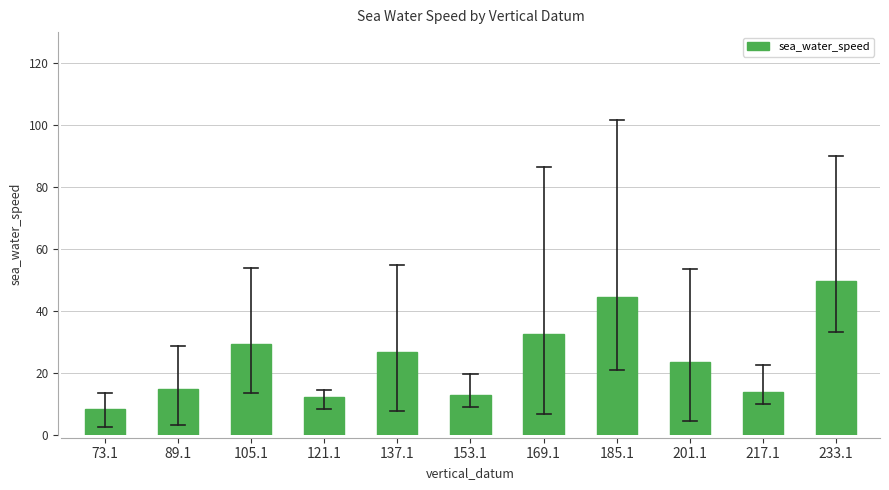

What is the smallest value displayed?

8.3